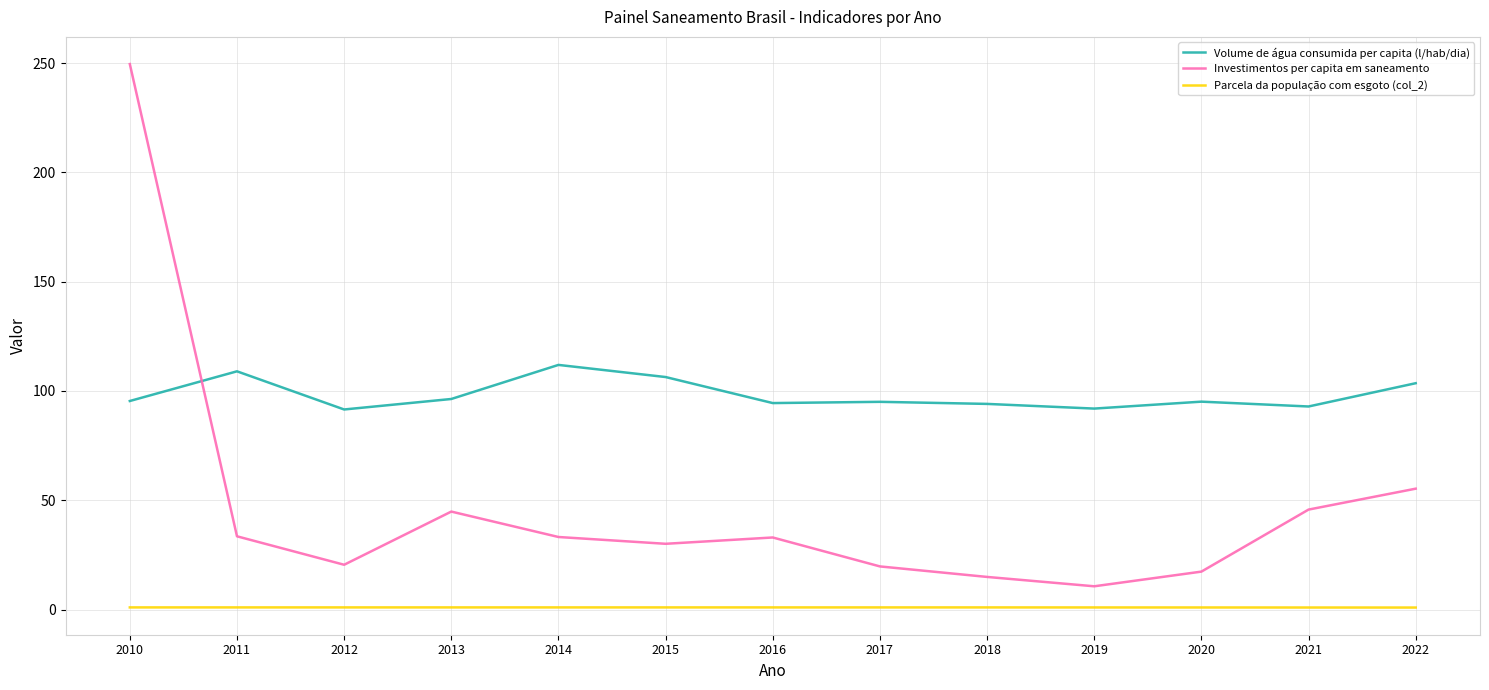

Does the chart display data point markers on the line(s)?

No